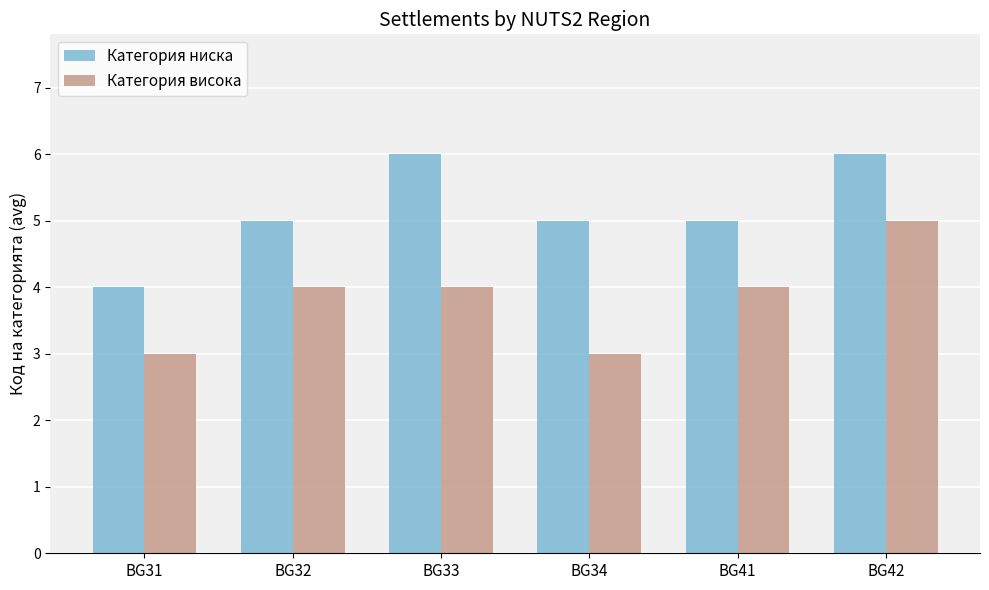

Which series changed the most between BG33 and BG42?

Категория висока